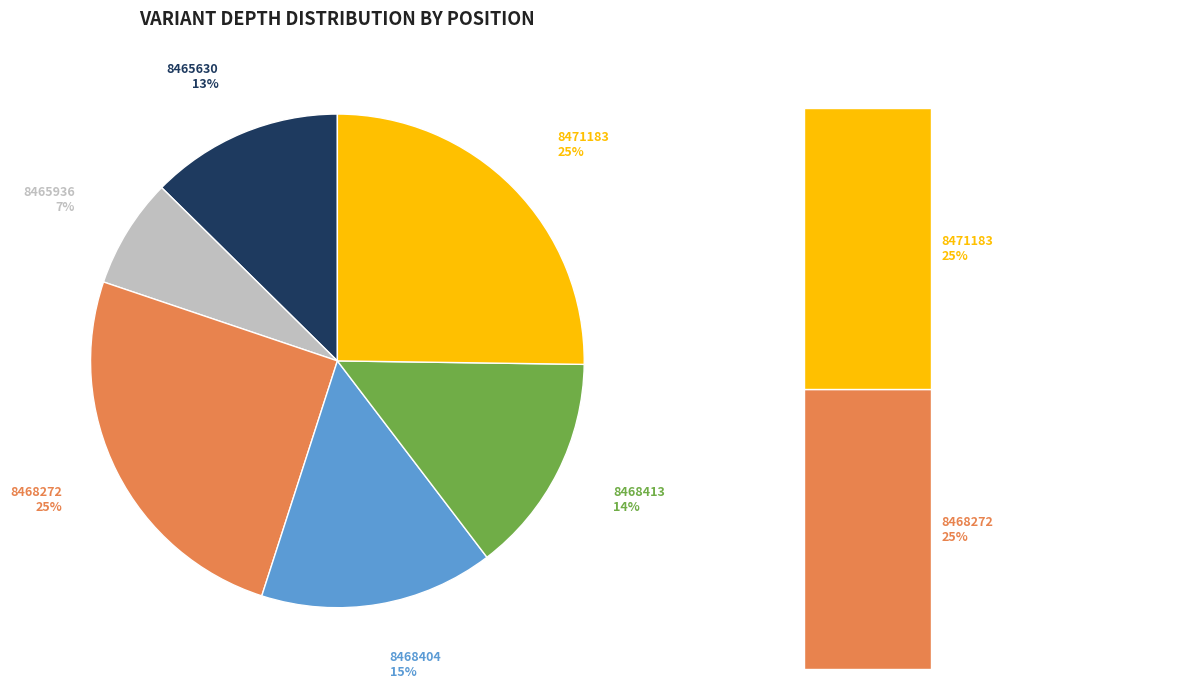

Is there a majority slice in this chart?

No